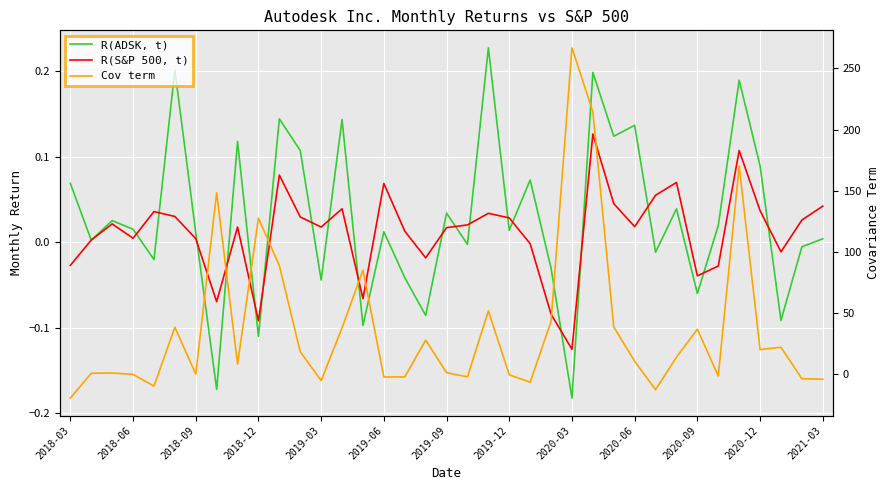

What is the sum of all Cov term values?

1407.0